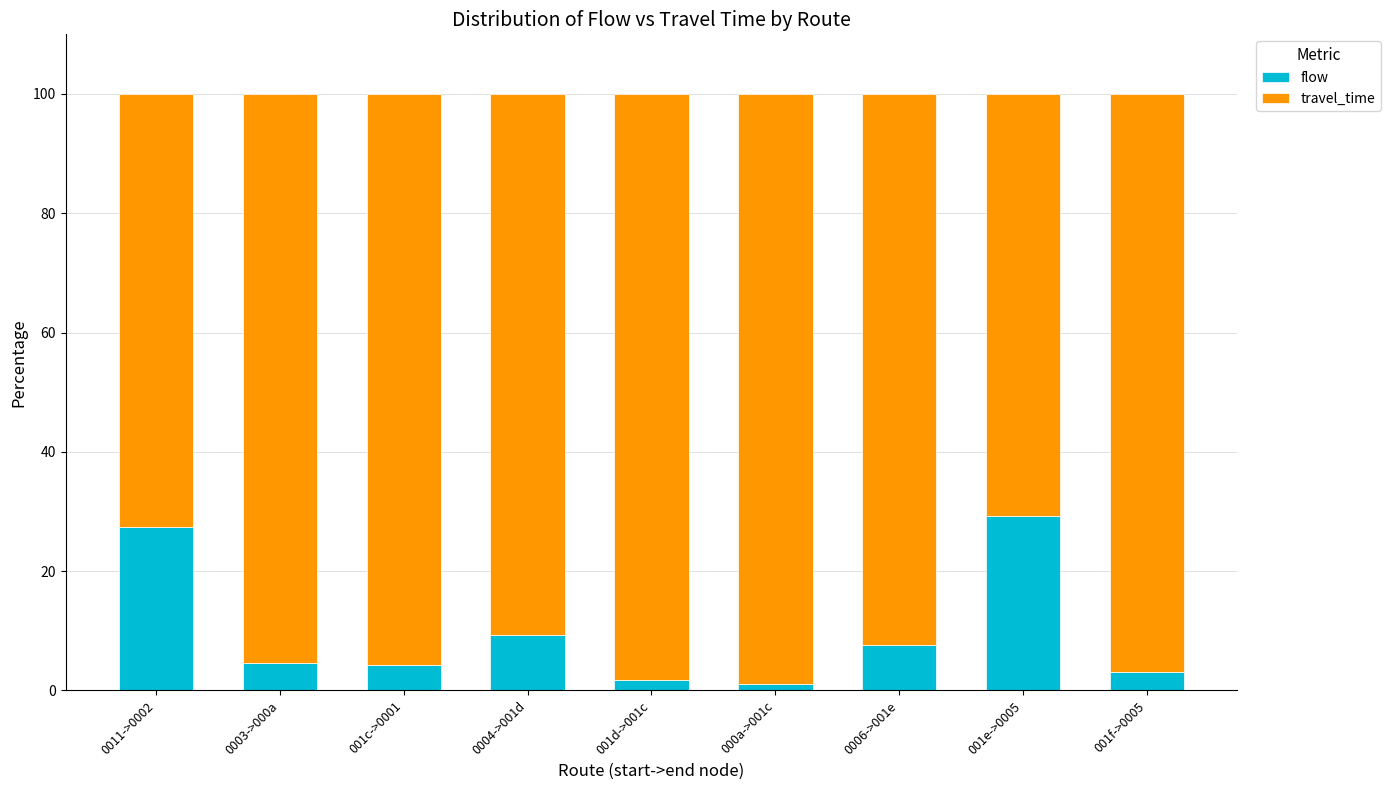

Count the number of categories in the chart.

9